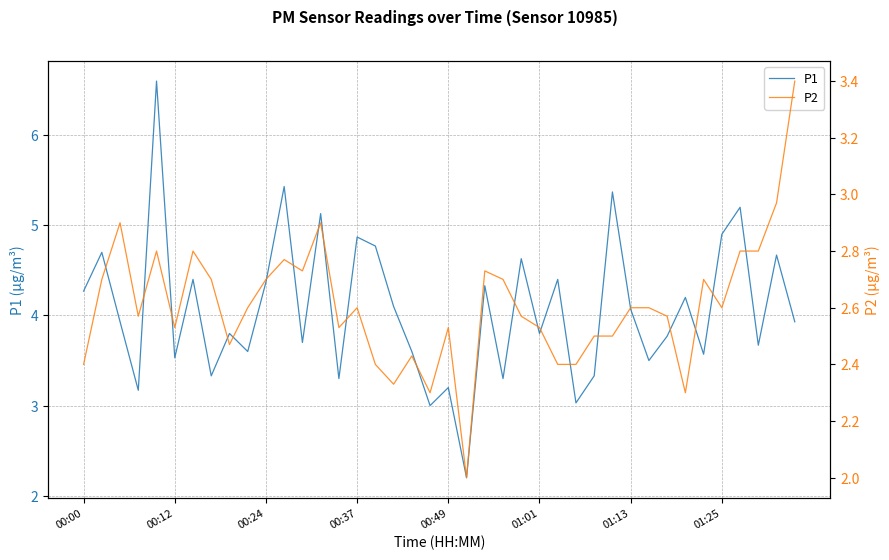

Reading right to left, list all the values displayed in this chart.

P1: 3.9	4.7	3.7	5.2	4.9	3.6	4.2	3.8	3.5	4.1	5.4	3.3	3.0	4.4	3.8	4.6	3.3	4.3	2.2	3.2	3.0	3.6	4.1	4.8	4.9	3.3	5.1	3.7	5.4	4.4	3.6	3.8	3.3	4.4	3.5	6.6	3.2	3.9	4.7	4.3
P2: 3.4	3.0	2.8	2.8	2.6	2.7	2.3	2.6	2.6	2.6	2.5	2.5	2.4	2.4	2.5	2.6	2.7	2.7	2.0	2.5	2.3	2.4	2.3	2.4	2.6	2.5	2.9	2.7	2.8	2.7	2.6	2.5	2.7	2.8	2.5	2.8	2.6	2.9	2.7	2.4